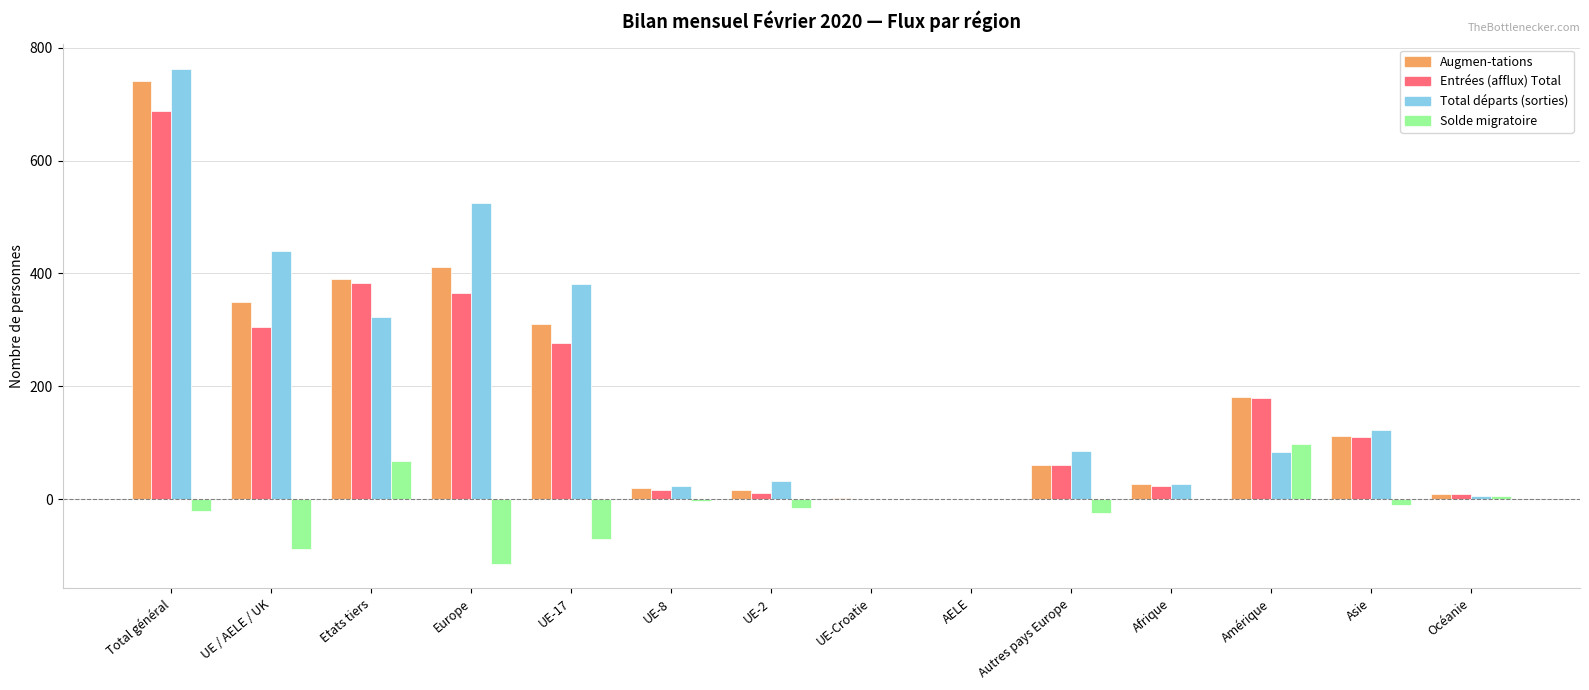

Which series changed the most between Total général and AELE?

Total départs (sorties)